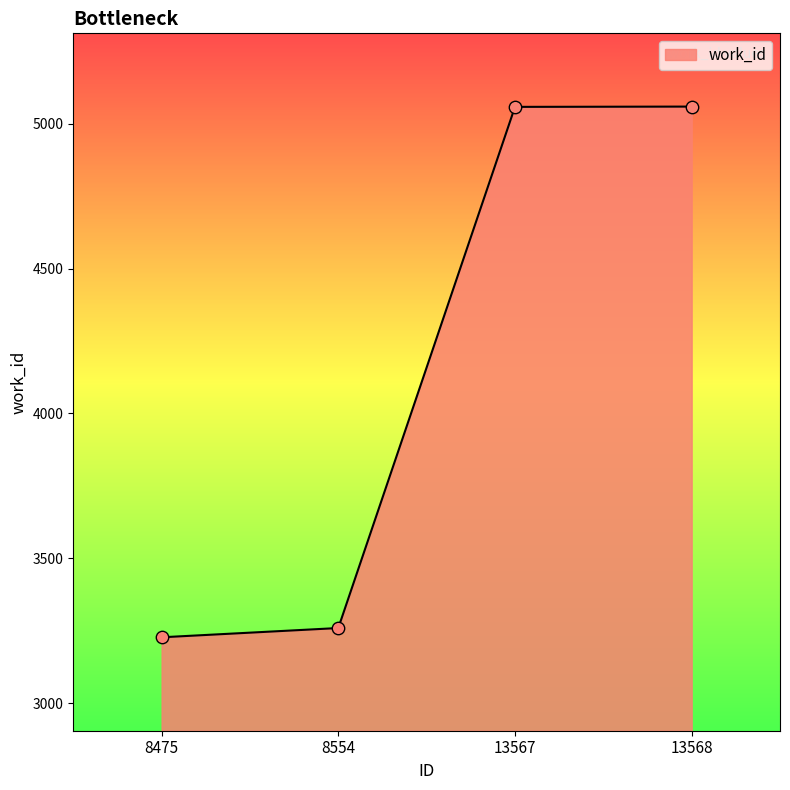

What is the ratio of the value at 13567 to the value at 13568?

1.0